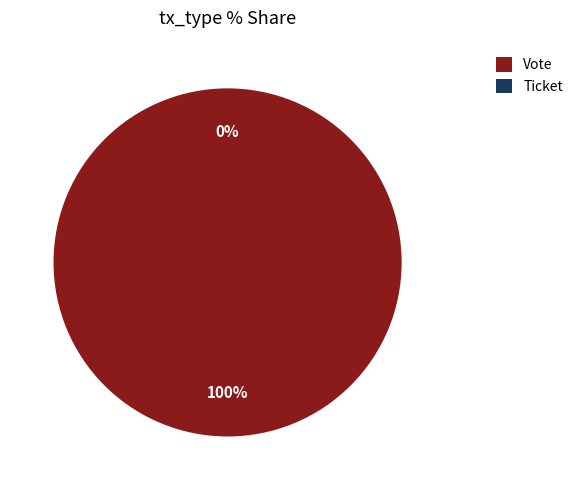

What is the smallest slice in the pie chart?

Ticket